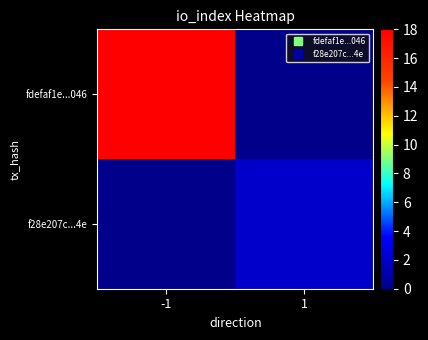

What is the spread (max minus min) of values at -1?

18